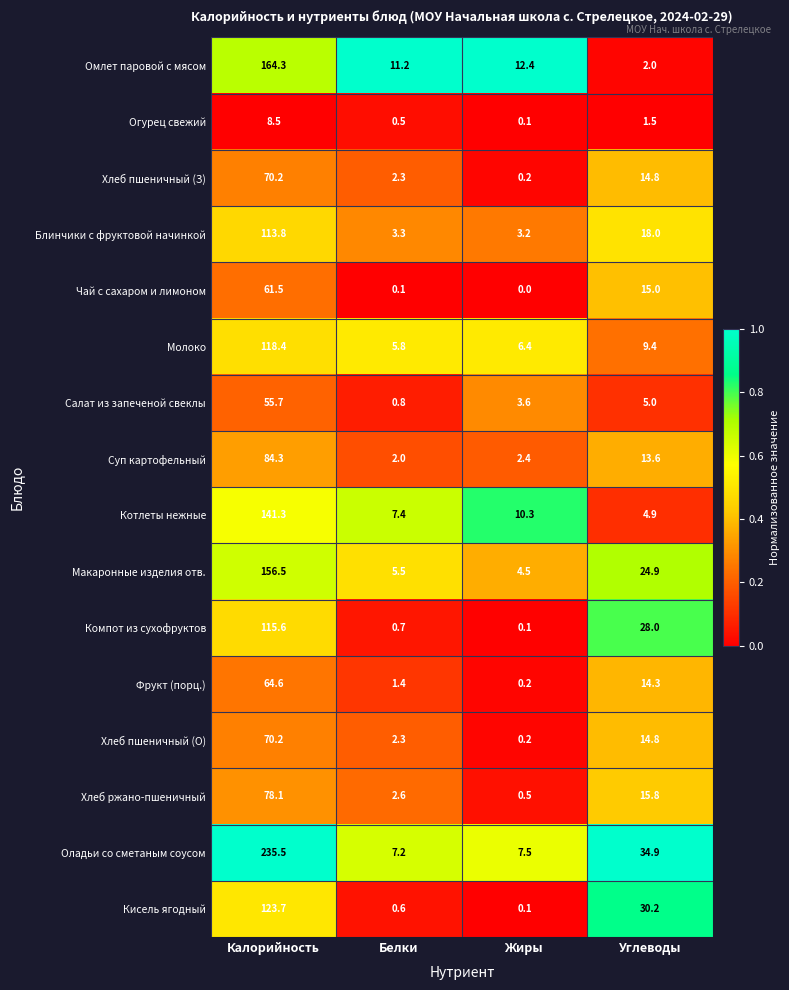

Which label corresponds to the smallest value in the chart?

Жиры